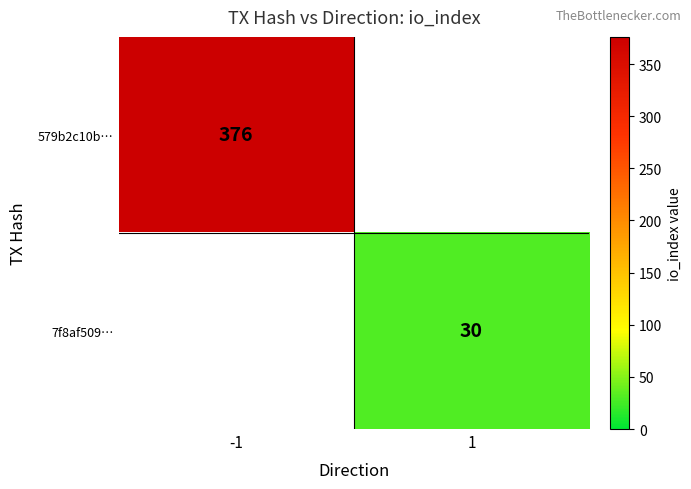

How many distinct data groups are displayed?

2